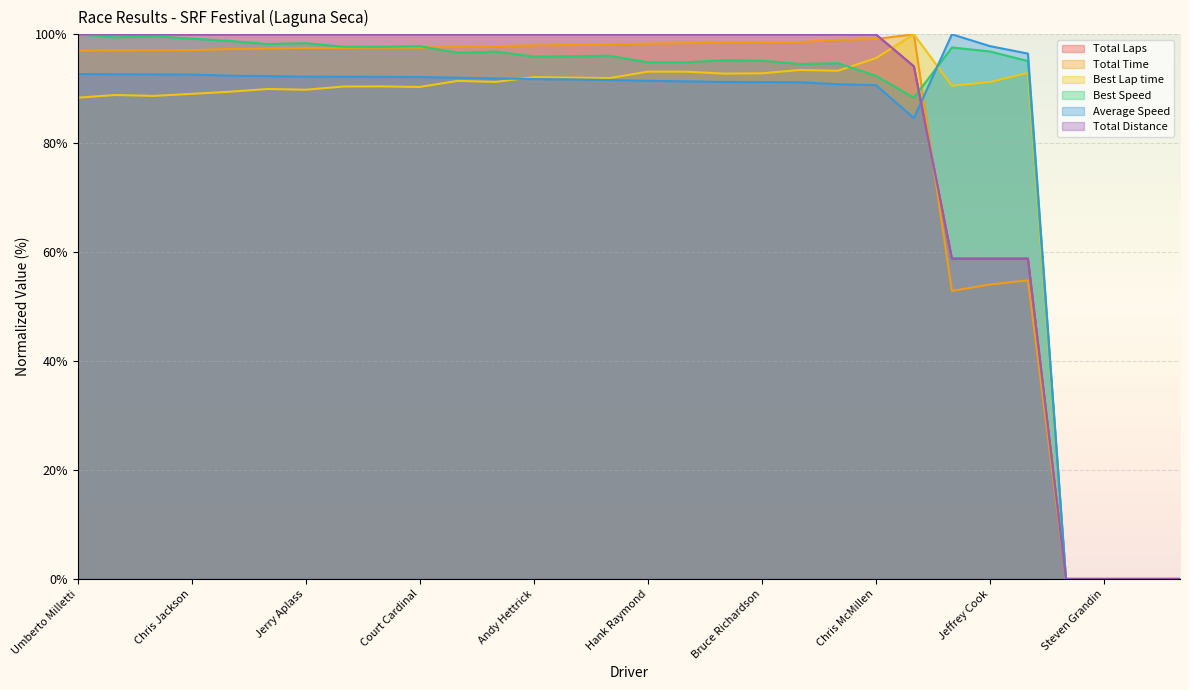

How many data points in Best Lap time are less than 91?

15